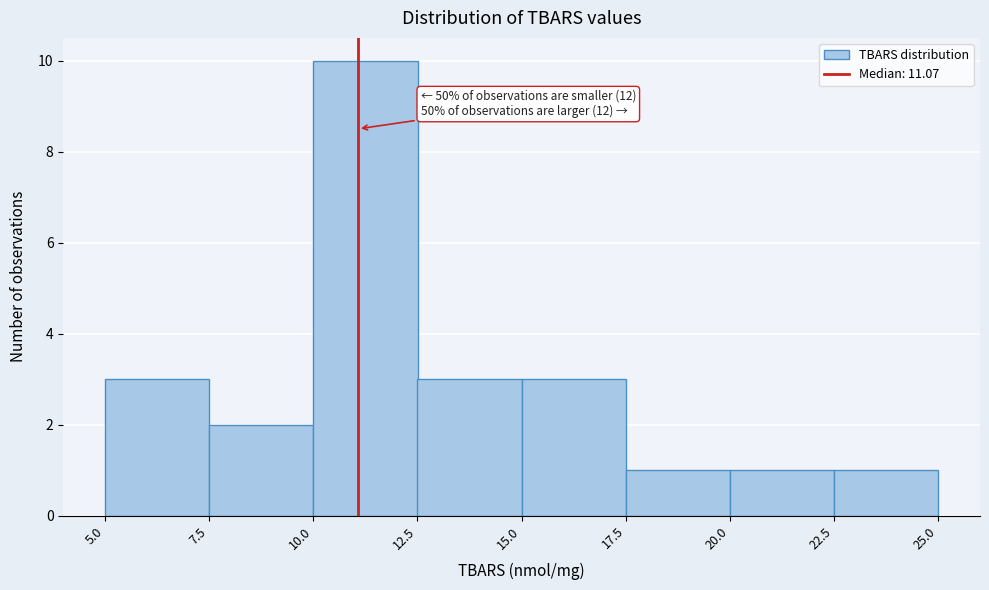

Over which range of the x-axis is the bar tallest?

10.0 to 12.5